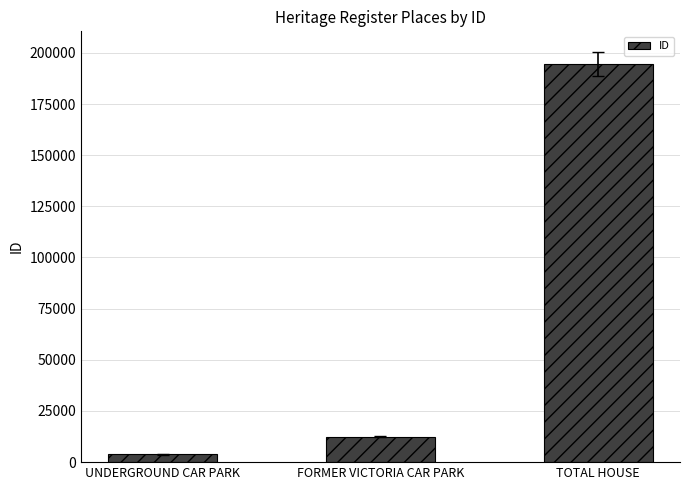

Reading right to left, extract all data points from this chart.

194652	12496	3808